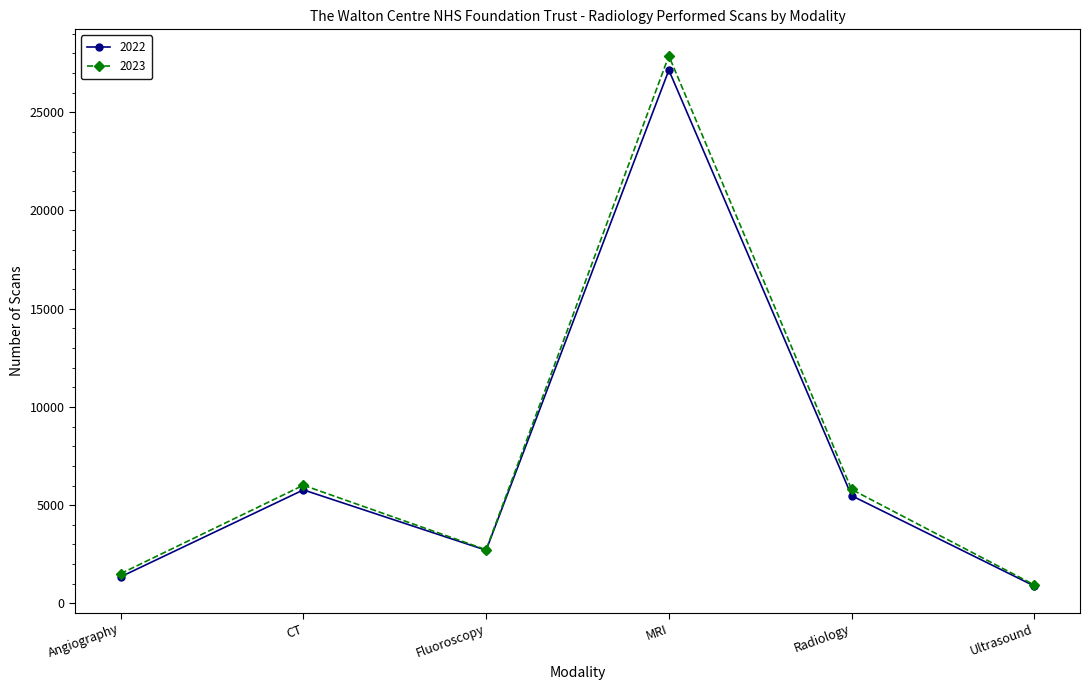

How many interior local peaks does the 2022 series have?

2